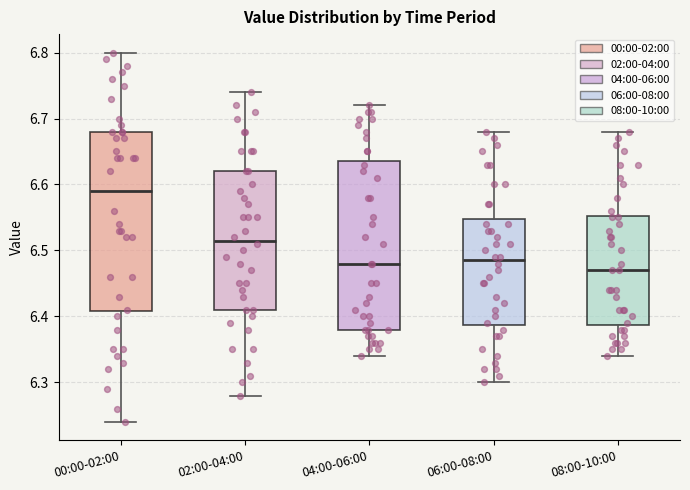

Reading left to right, transcribe this box plot: for each box, give where its median line is, the range the box spans, and where its two whiskers end, as read against the y-axis. The values are not printed on the chart, so give them approximately, as read against the axis.

00:00-02:00: median 6.59, box 6.41 to 6.68, whiskers 6.24 to 6.80
02:00-04:00: median 6.52, box 6.41 to 6.62, whiskers 6.28 to 6.74
04:00-06:00: median 6.48, box 6.38 to 6.64, whiskers 6.34 to 6.72
06:00-08:00: median 6.49, box 6.39 to 6.55, whiskers 6.30 to 6.68
08:00-10:00: median 6.47, box 6.39 to 6.55, whiskers 6.34 to 6.68